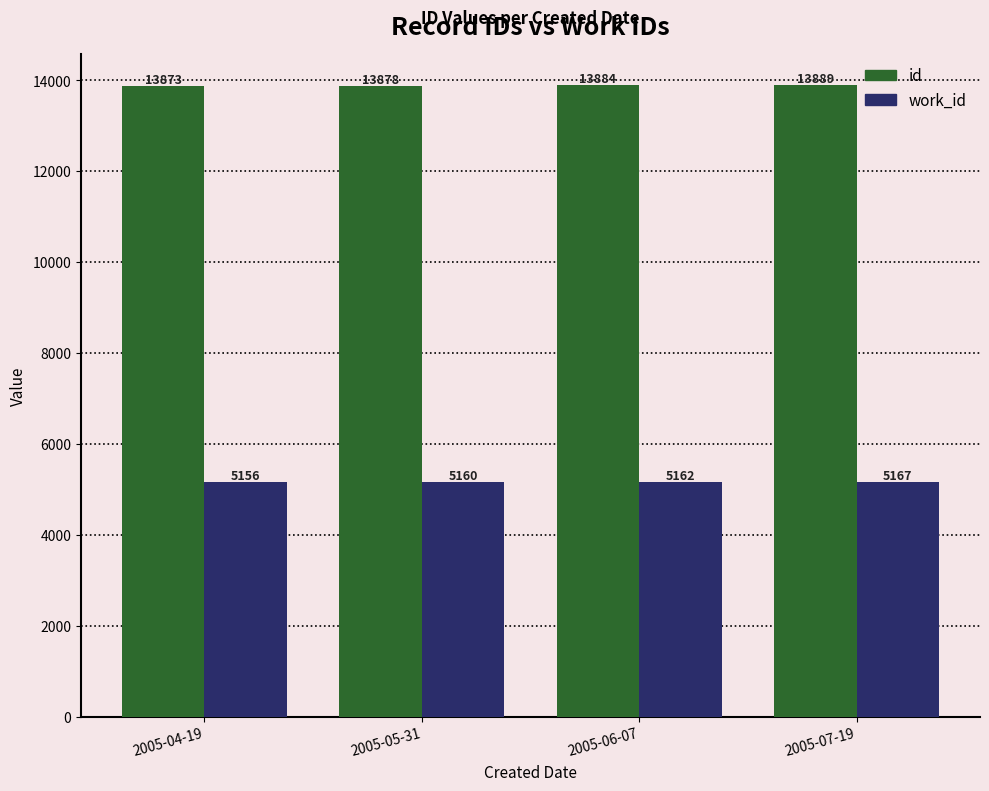

What is the approximate value of id at 2005-07-19?

13889